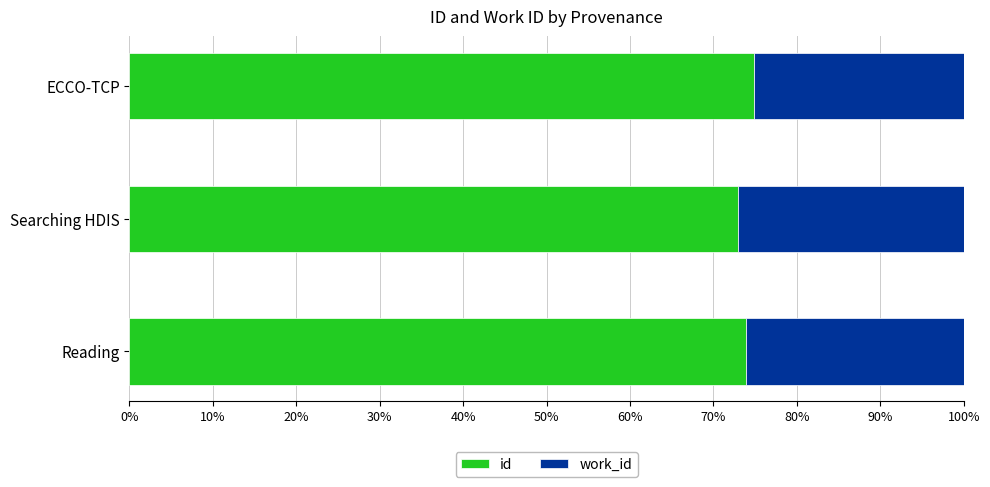

What is the minimum value for id?

72.9